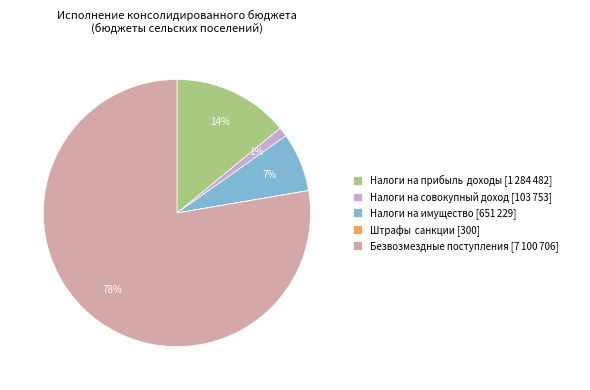

The Налоги на совокупный доход [103 753] slice represents 16% of the pie. True or false?

False